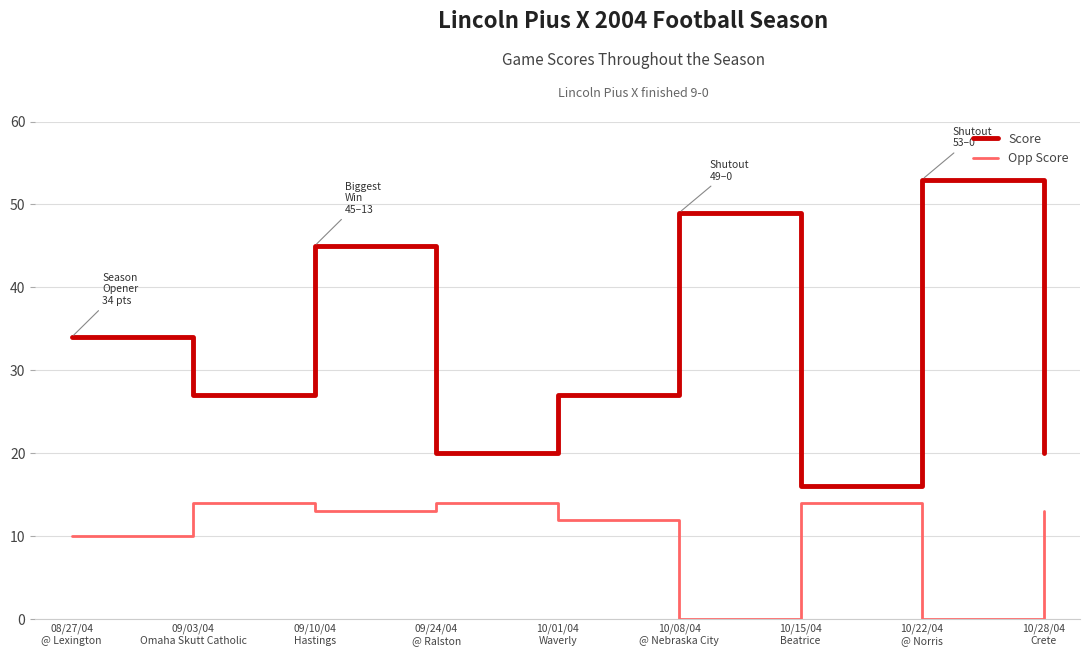

List the series in order of their peak value, highest first.

Score, Opp Score